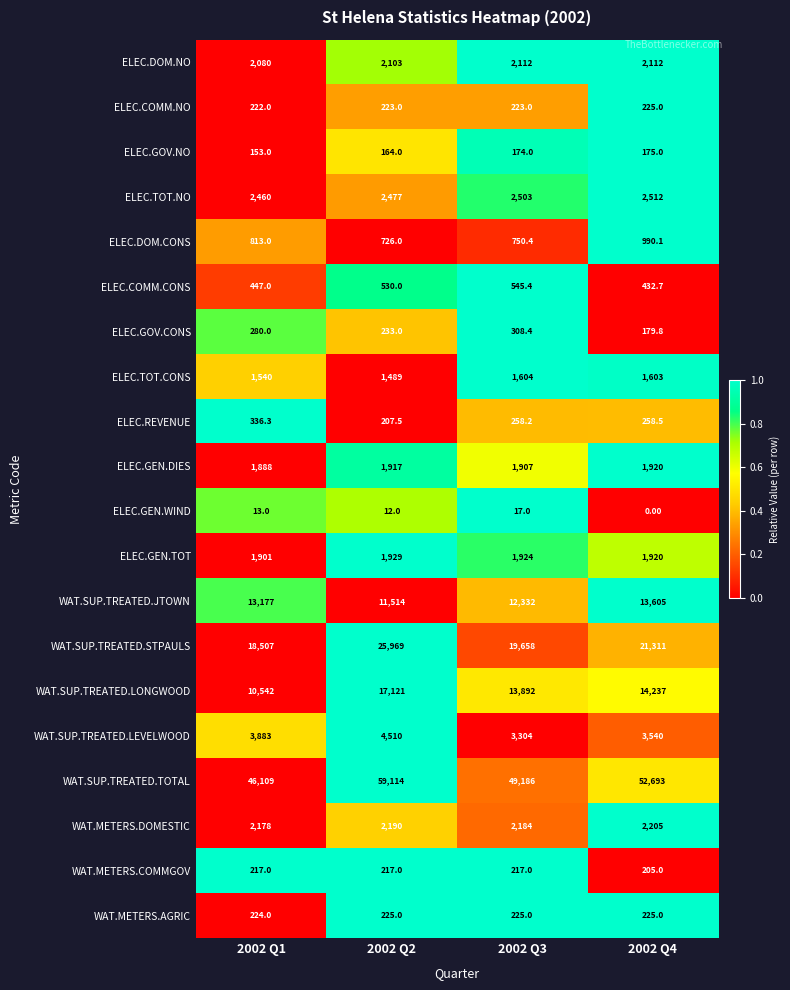

At 2002 Q1, list the series in order from smallest to largest.

ELEC.GEN.WIND, ELEC.GOV.NO, WAT.METERS.COMMGOV, ELEC.COMM.NO, WAT.METERS.AGRIC, ELEC.GOV.CONS, ELEC.REVENUE, ELEC.COMM.CONS, ELEC.DOM.CONS, ELEC.TOT.CONS, ELEC.GEN.DIES, ELEC.GEN.TOT, ELEC.DOM.NO, WAT.METERS.DOMESTIC, ELEC.TOT.NO, WAT.SUP.TREATED.LEVELWOOD, WAT.SUP.TREATED.LONGWOOD, WAT.SUP.TREATED.JTOWN, WAT.SUP.TREATED.STPAULS, WAT.SUP.TREATED.TOTAL